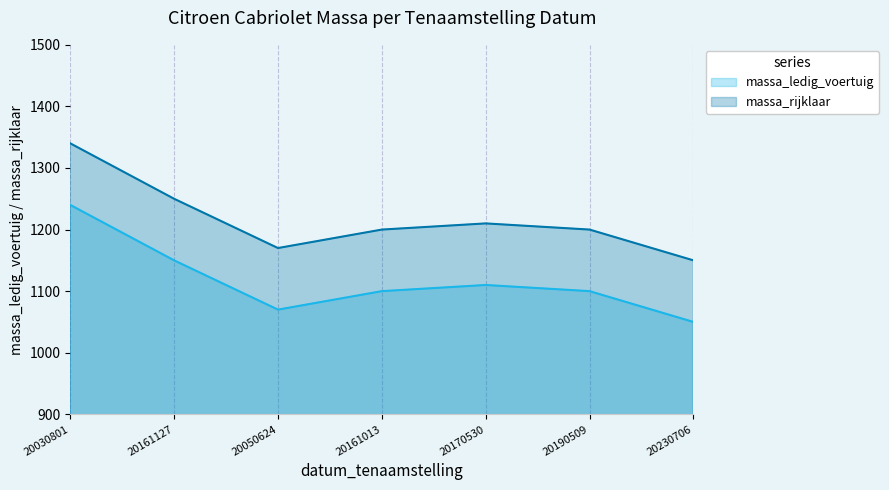

Where is the first local maximum for massa_rijklaar?

20170530